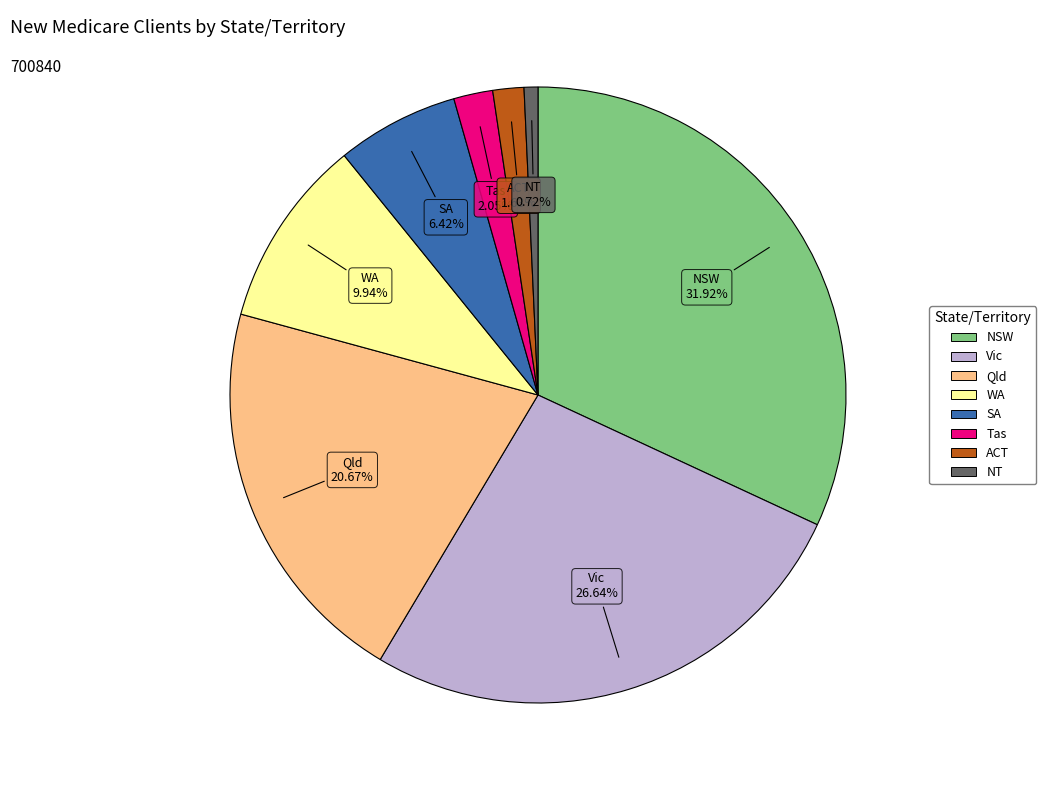

Count the number of slices in the pie.

8